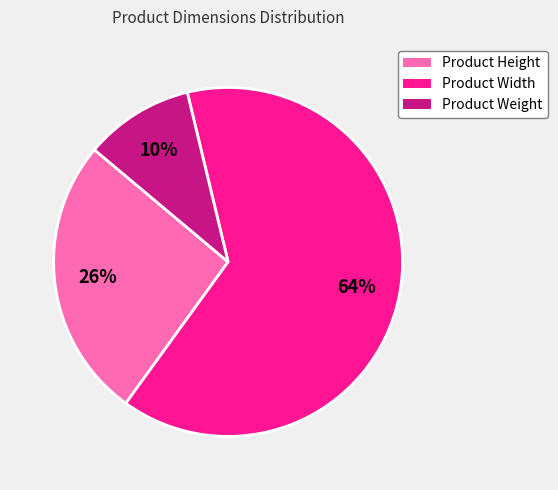

To the nearest percent, what portion does Product Height represent?

26%